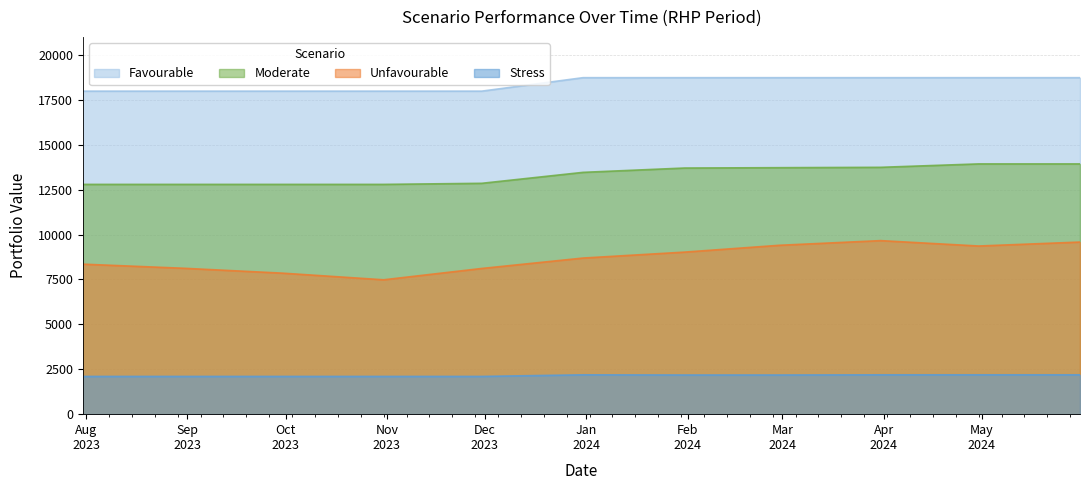

In Stress, how many points are higher than both neighbors (excluding endpoints)?

1